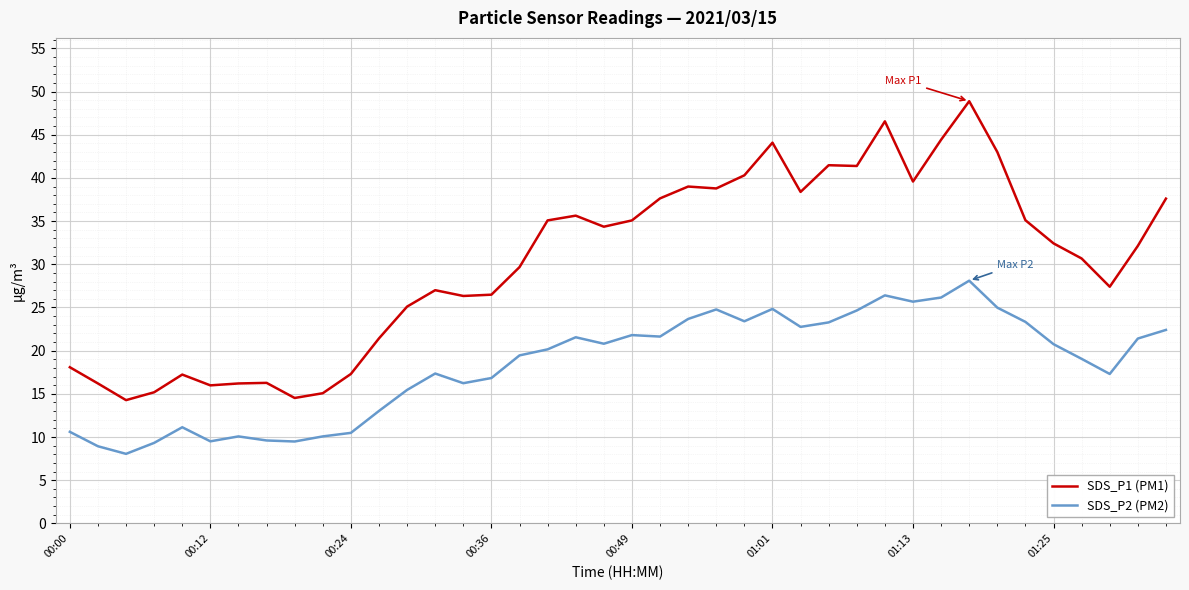

List the series in order of their peak value, highest first.

SDS_P1 (PM1), SDS_P2 (PM2)